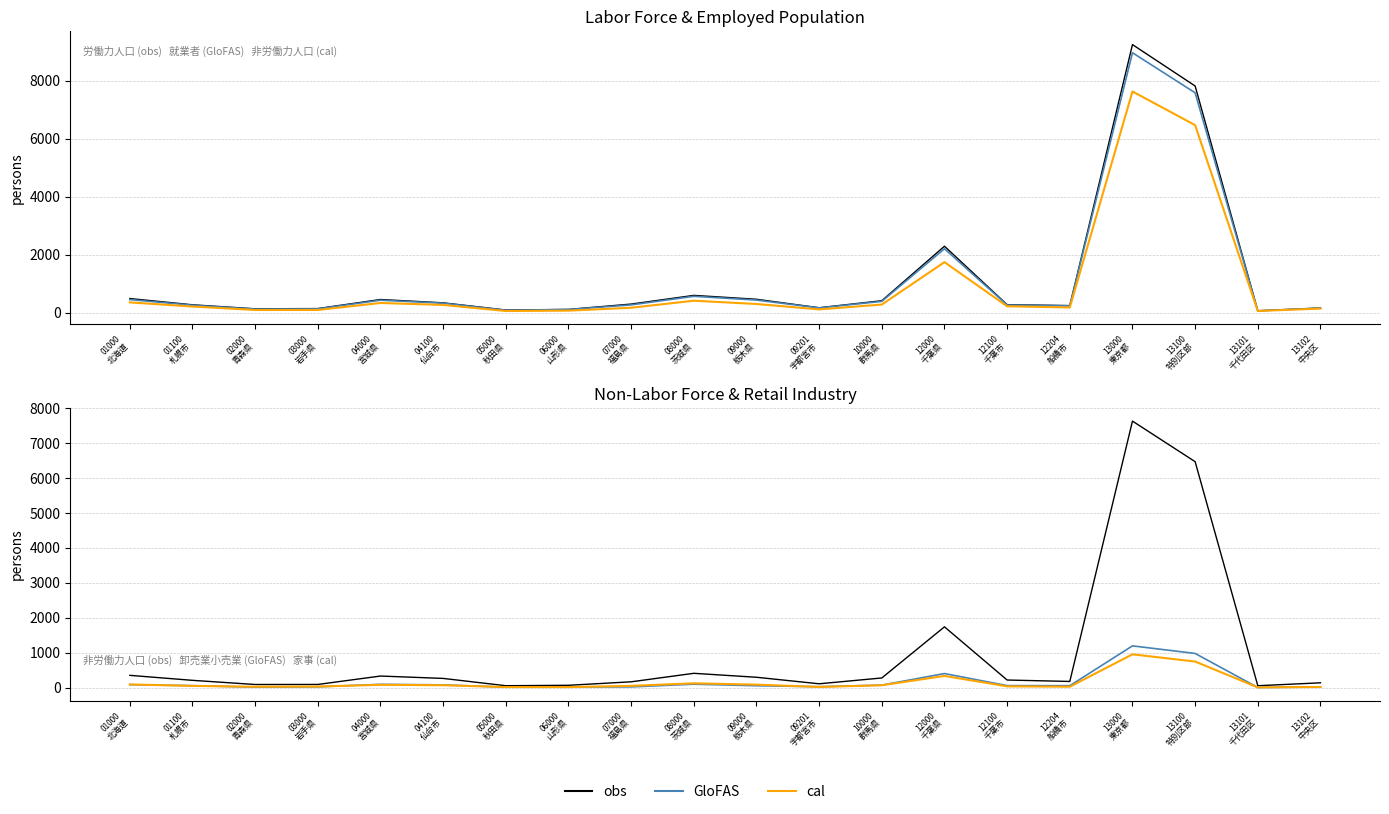

What is the difference between the maximum and minimum values in the cal series?

947